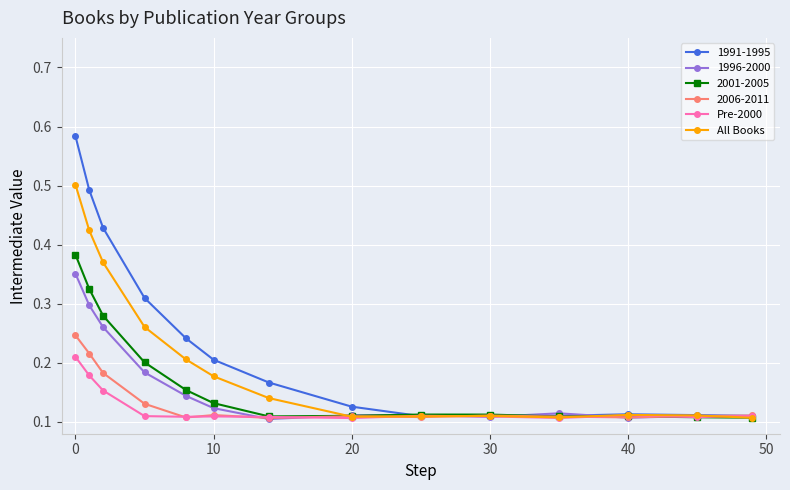

True or false: 2006-2011 has more than 1 interior local peaks.

True